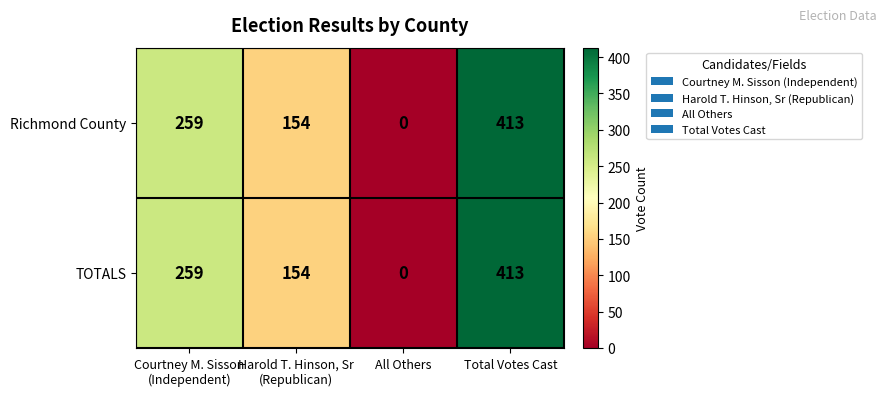

The Richmond County series shows -272 at All Others. True or false?

False